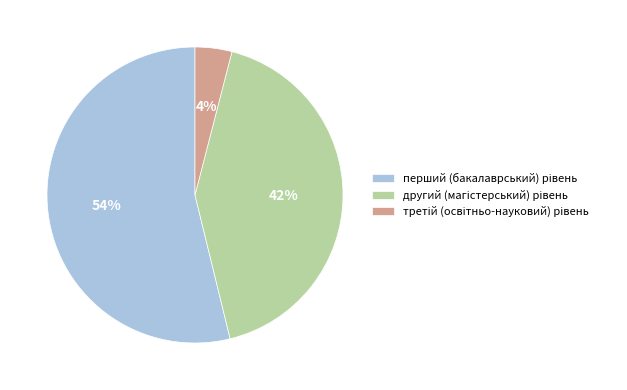

To the nearest percent, what is the difference between the largest and smallest slice percentages?

50%